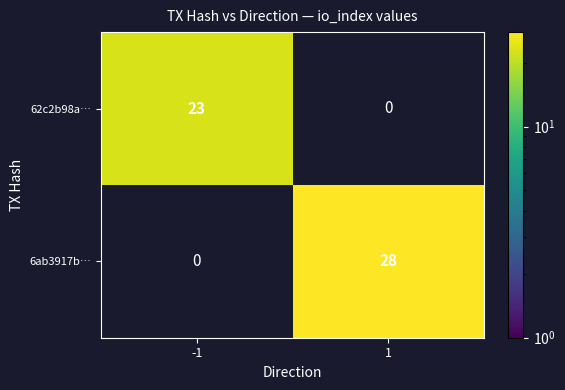

The value of 62c2b98a… at -1 is 7. True or false?

False